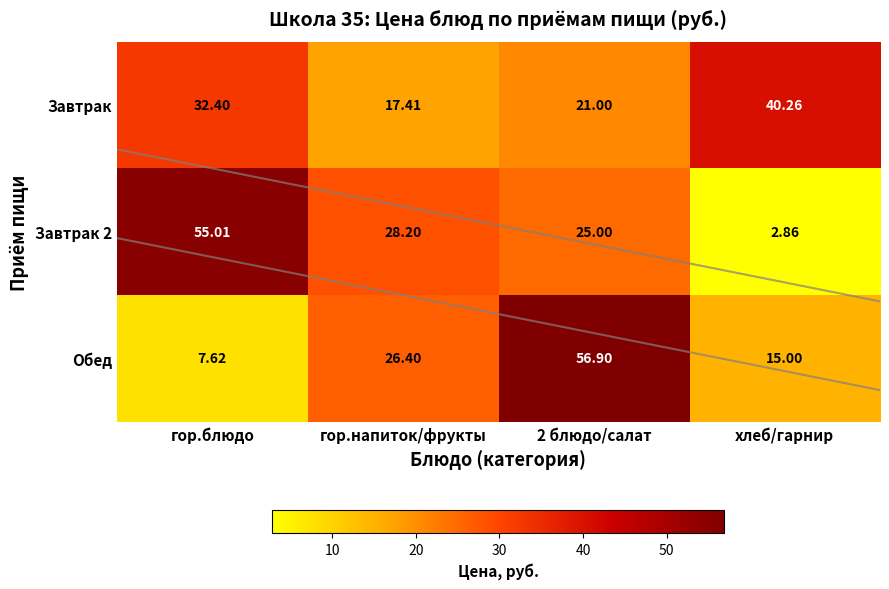

Is the value of Обед at хлеб/гарнир greater than the value of Завтрак 2 at гор.блюдо?

No